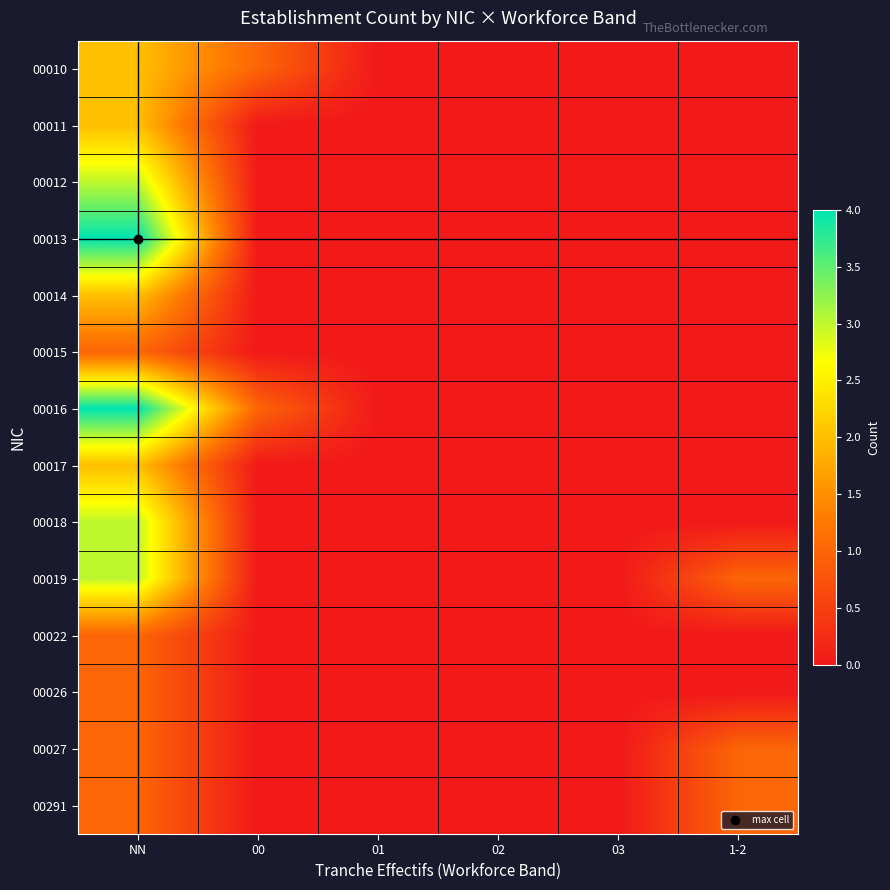

Reading right to left, list all the values displayed in this chart.

00010: 1-2=0	03=0	02=0	01=0	00=1	NN=2
00011: 1-2=0	03=0	02=0	01=0	00=0	NN=2
00012: 1-2=0	03=0	02=0	01=0	00=0	NN=3
00013: 1-2=0	03=0	02=0	01=0	00=0	NN=4
00014: 1-2=0	03=0	02=0	01=0	00=0	NN=2
00015: 1-2=0	03=0	02=0	01=0	00=0	NN=1
00016: 1-2=0	03=0	02=0	01=0	00=1	NN=4
00017: 1-2=0	03=0	02=0	01=0	00=0	NN=2
00018: 1-2=0	03=0	02=0	01=0	00=0	NN=3
00019: 1-2=1	03=0	02=0	01=0	00=0	NN=3
00022: 1-2=0	03=0	02=0	01=0	00=0	NN=1
00026: 1-2=0	03=0	02=0	01=0	00=0	NN=1
00027: 1-2=1	03=0	02=0	01=0	00=0	NN=1
00291: 1-2=1	03=0	02=0	01=0	00=0	NN=1